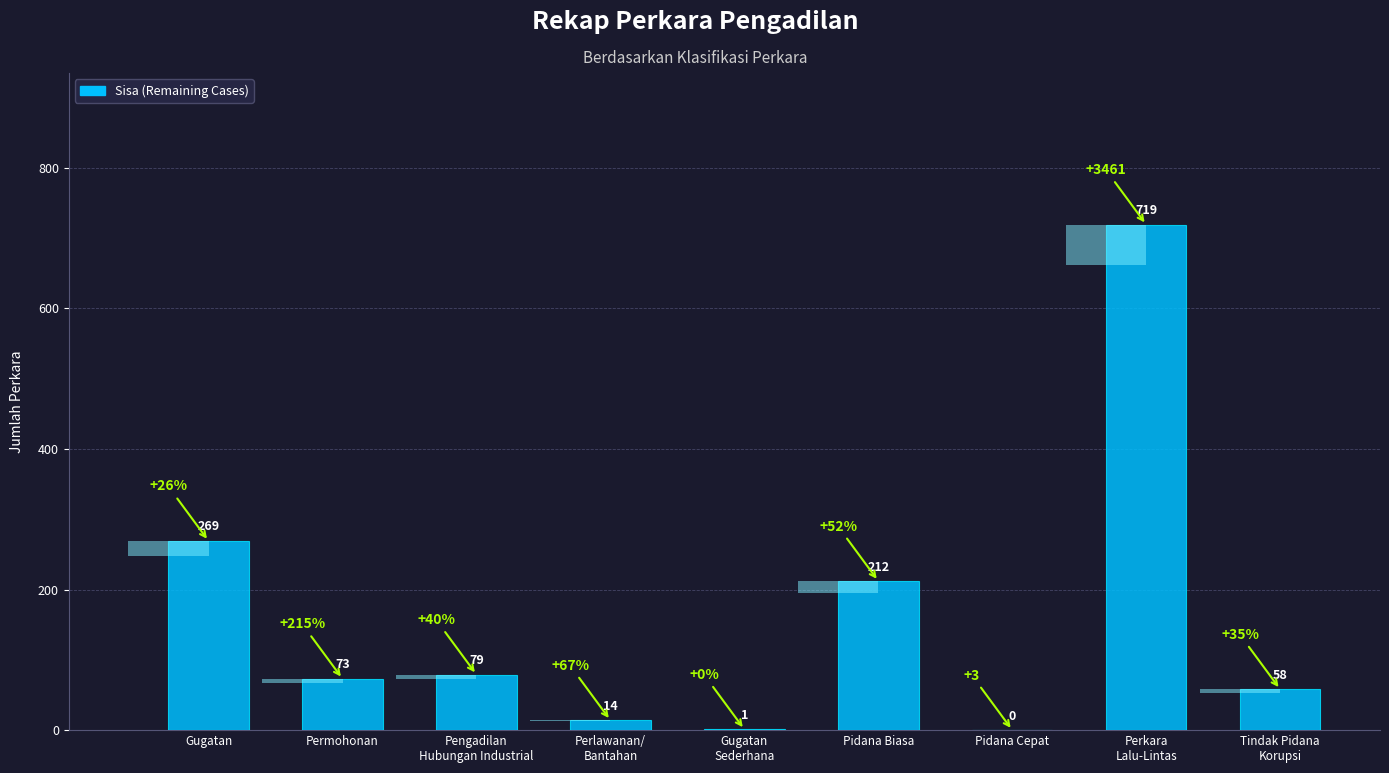

Reading left to right, transcribe all the data shown in this chart.

269	73	79	14	1	212	0	719	58